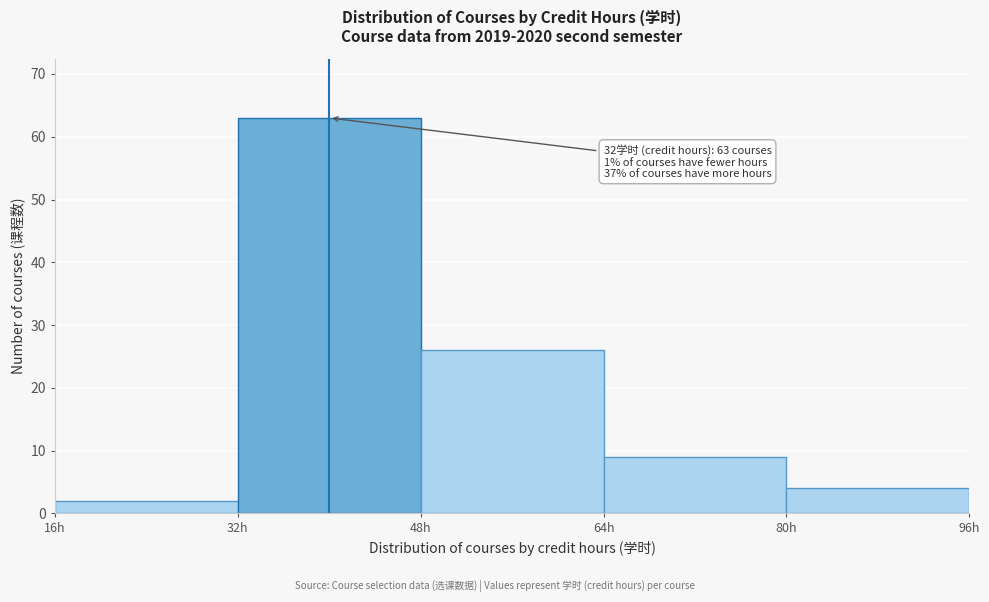

Which range on the x-axis has the tallest bar?

32 to 48